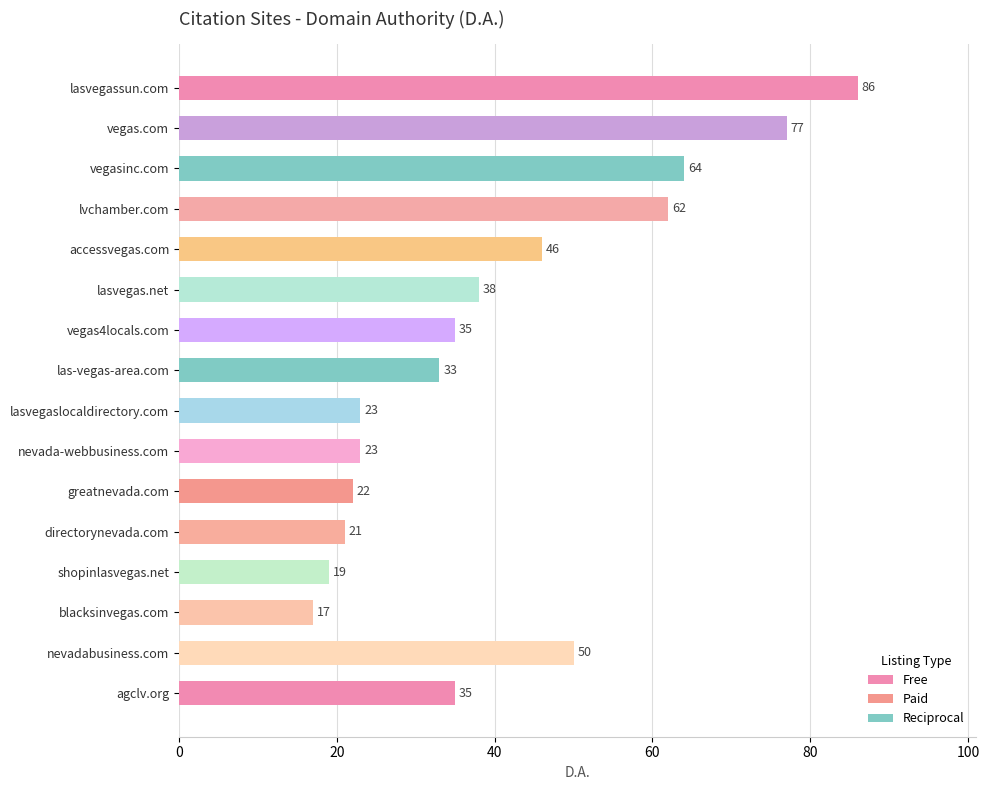

What is the average value?

41